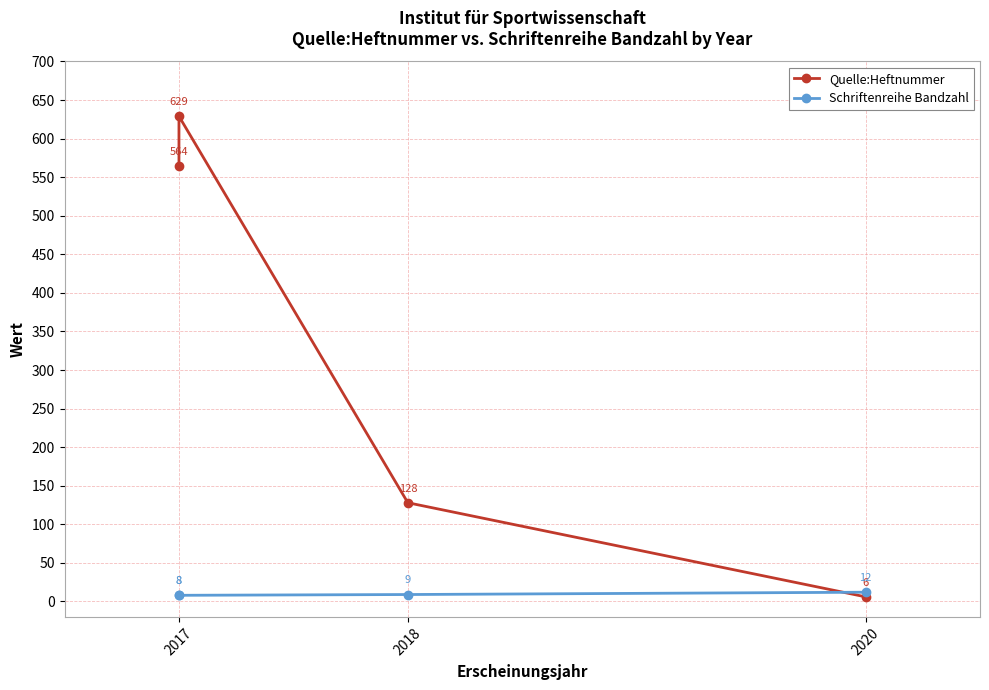

Which series changed the most between 2017 and 2018?

Quelle:Heftnummer